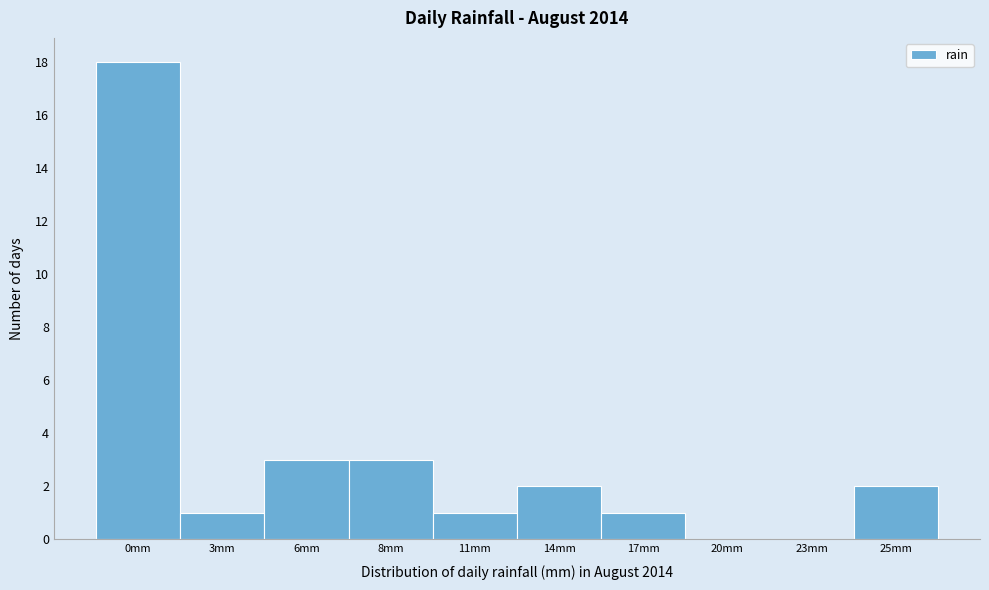

Reading left to right, extract all data points from this chart.

0mm=18	3mm=1	6mm=3	8mm=3	11mm=1	14mm=2	17mm=1	20mm=0	23mm=0	25mm=2